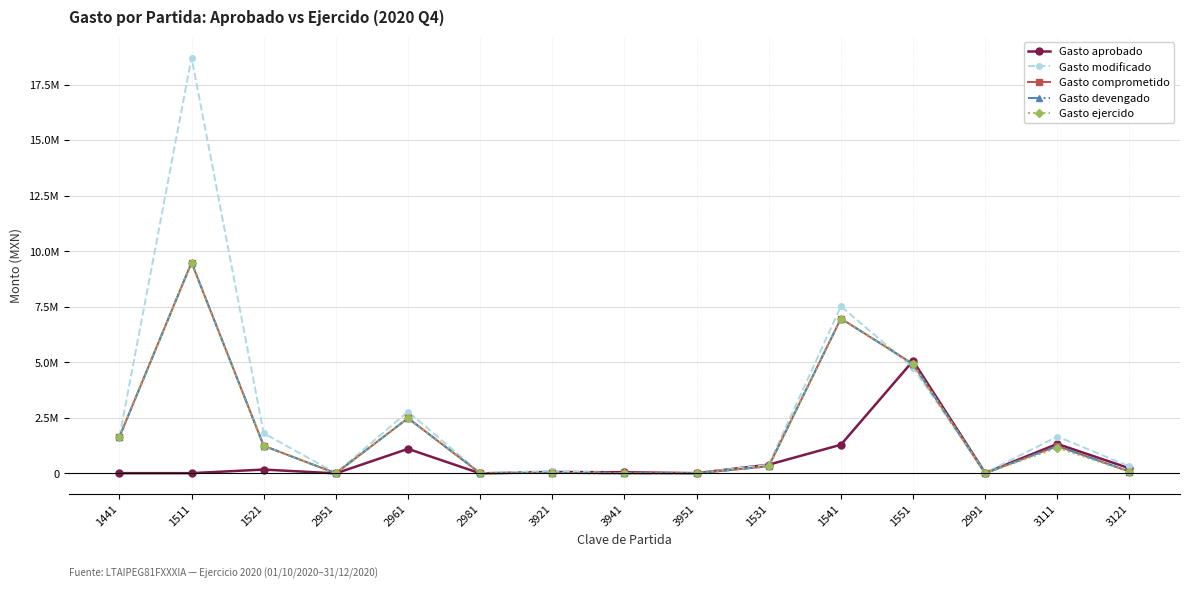

At how many categories does at least one series exceed 11152698?

1